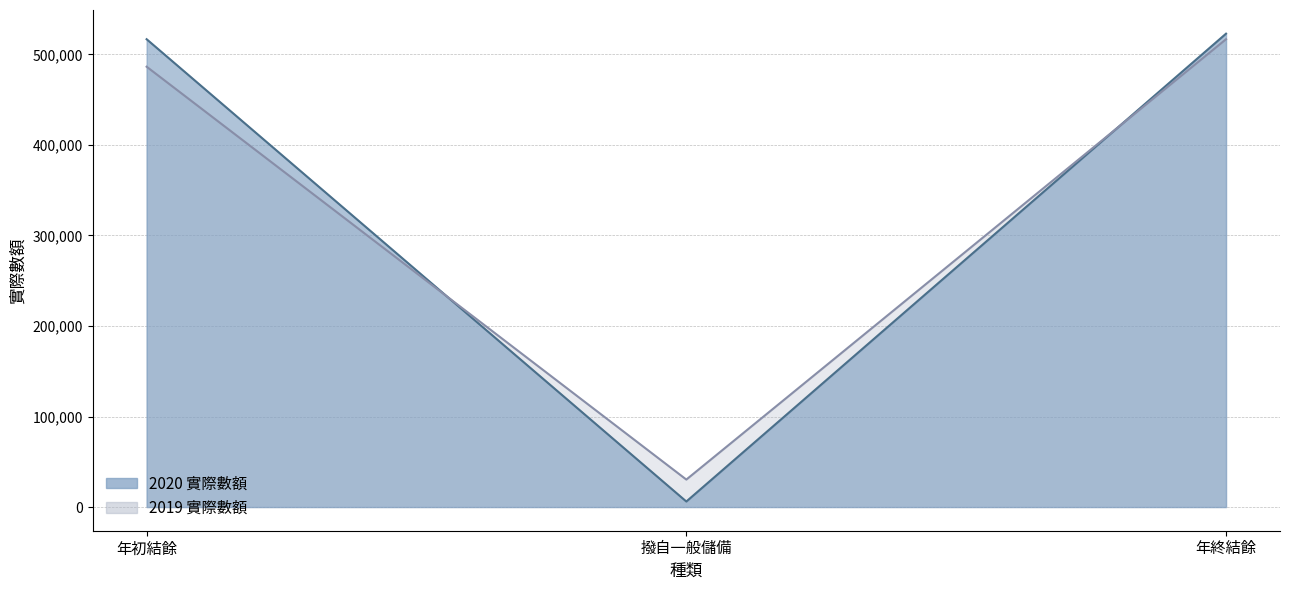

How many data points does each series have?

3